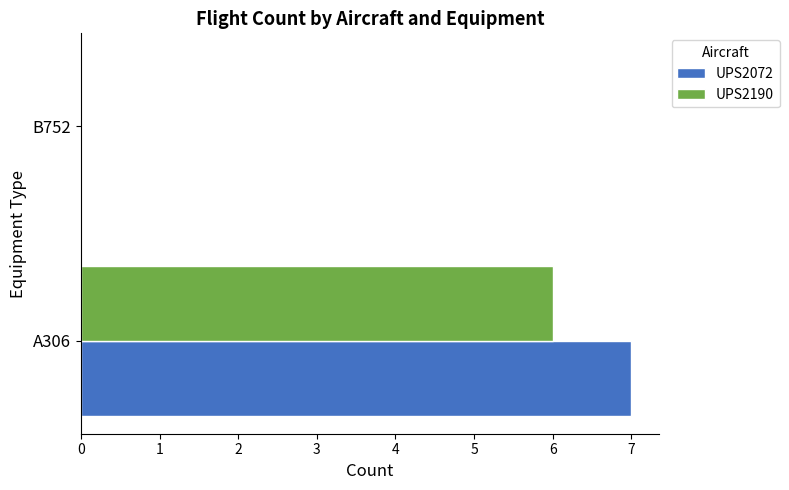

What is the sum of the UPS2190 values at A306 and B752?

6